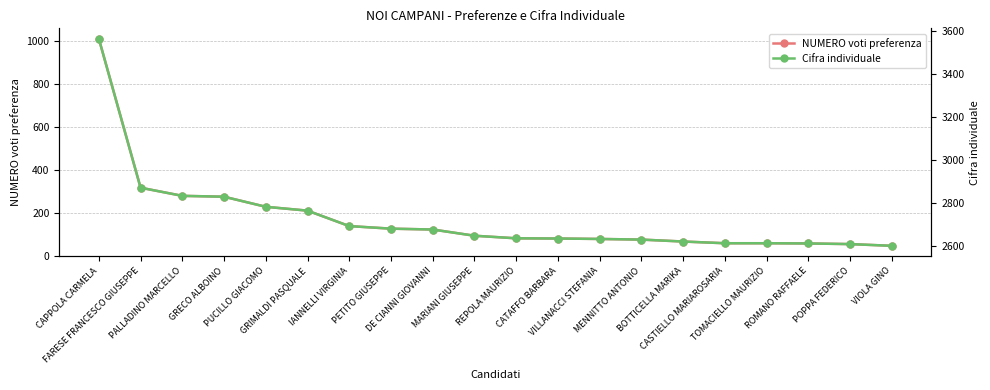

What are all the series names shown in the legend?

NUMERO voti preferenza, Cifra individuale